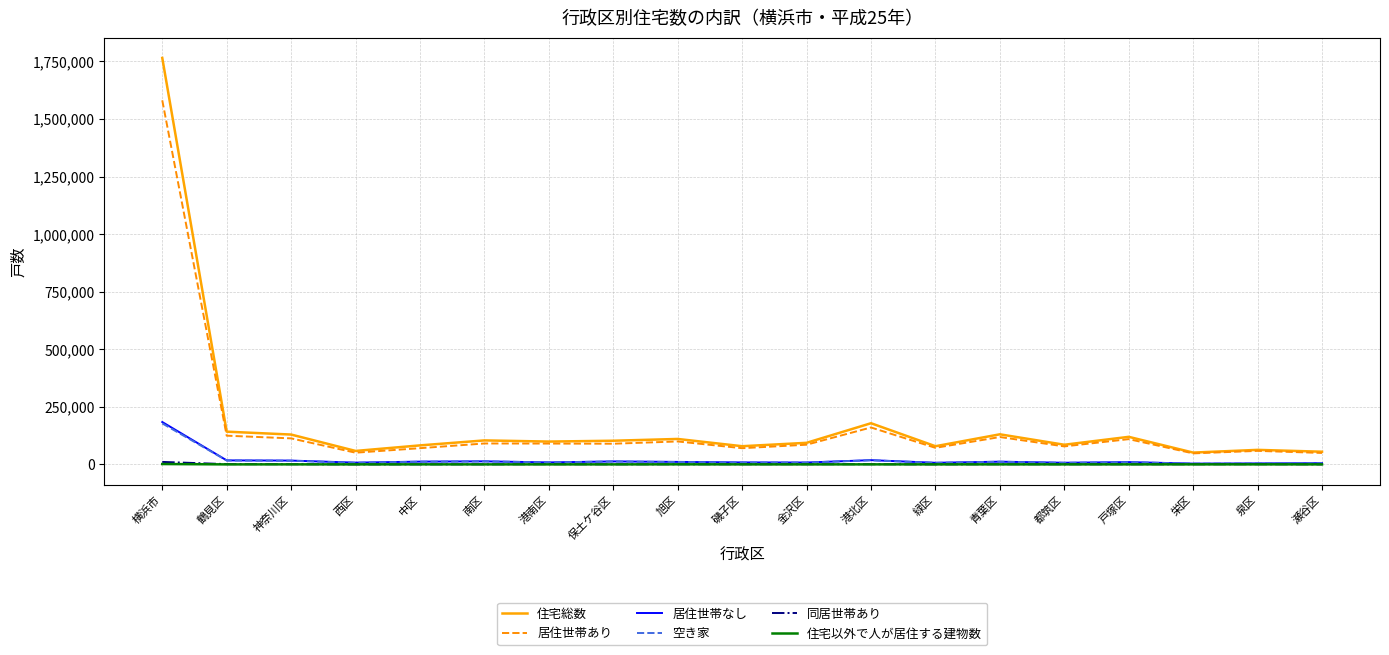

True or false: 空き家 has a value of 13250 at 南区.

True